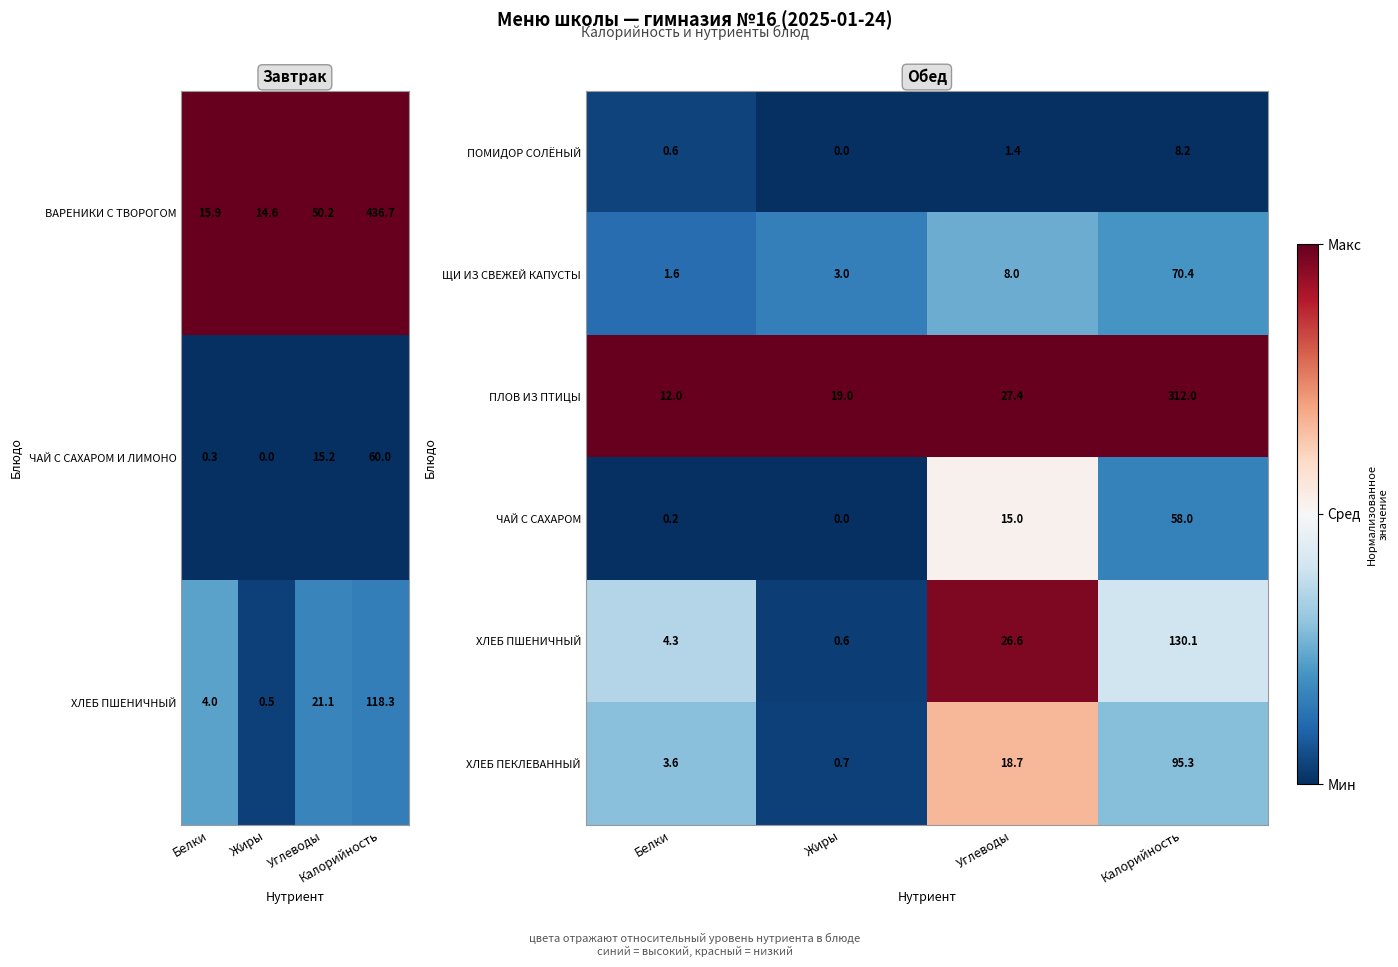

At which label does ПЛОВ ИЗ ПТИЦЫ reach its minimum?

Белки